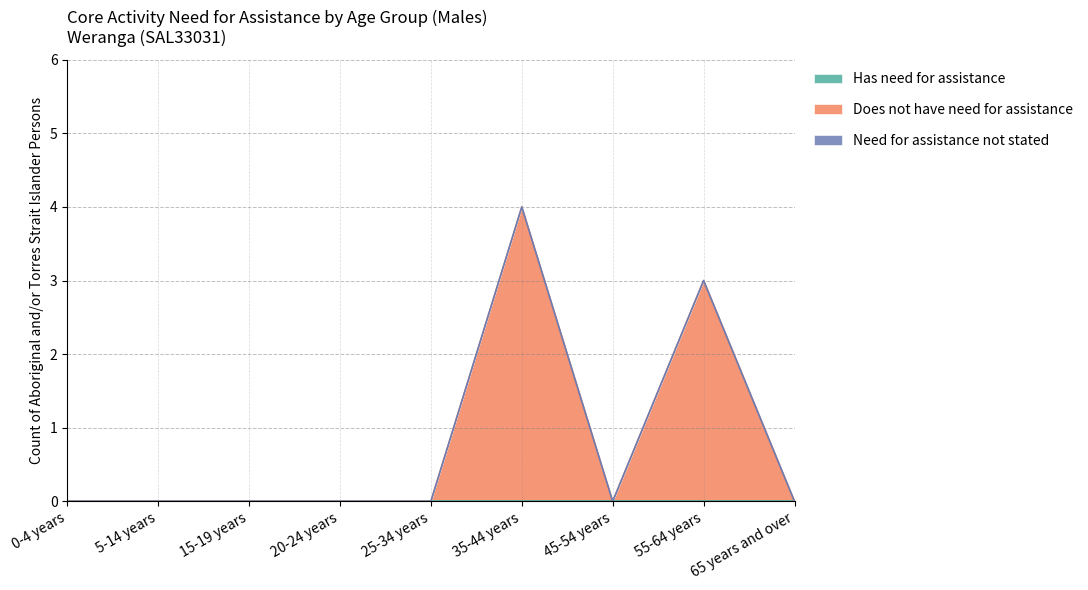

Rank the categories by Need for assistance not stated value from highest to lowest.

0-4 years, 5-14 years, 15-19 years, 20-24 years, 25-34 years, 35-44 years, 45-54 years, 55-64 years, 65 years and over